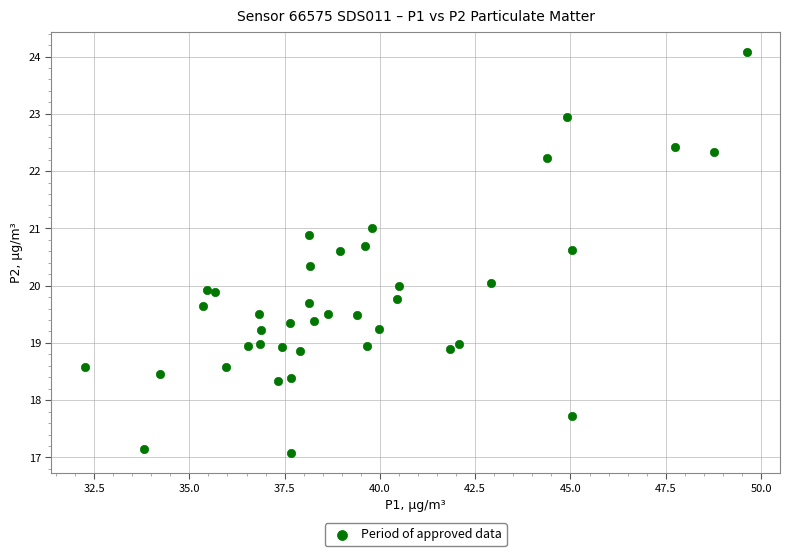

What is the range of Y values (max minus min)?

7.0